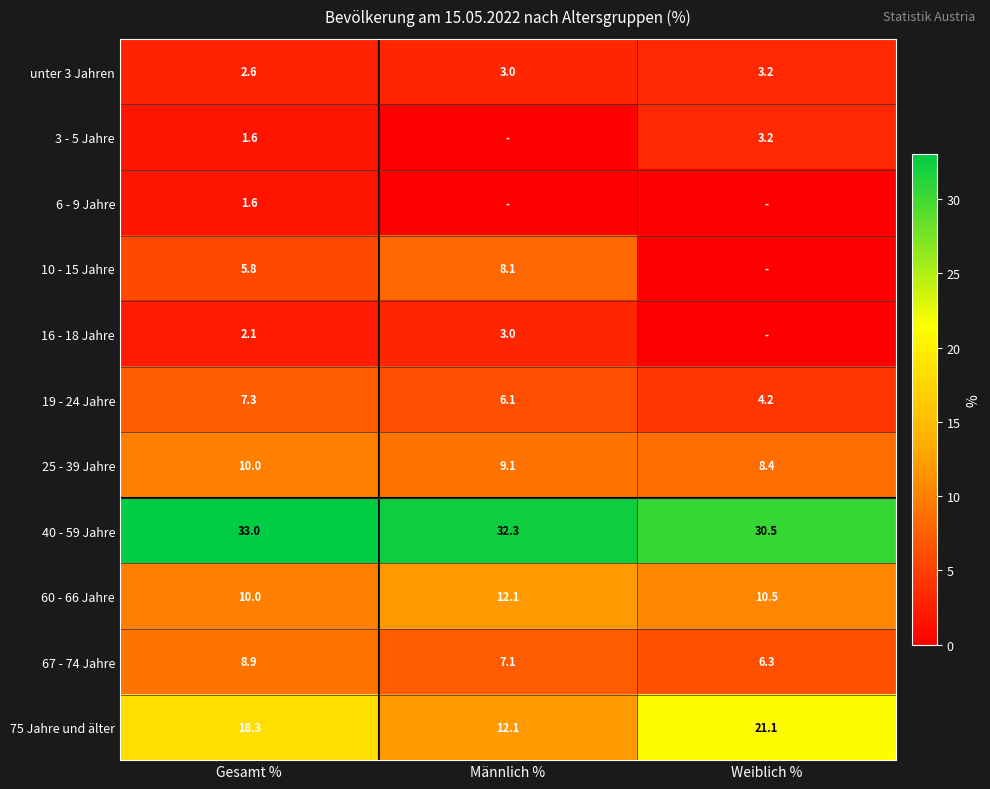

What is the maximum value shown in the chart?

33.0